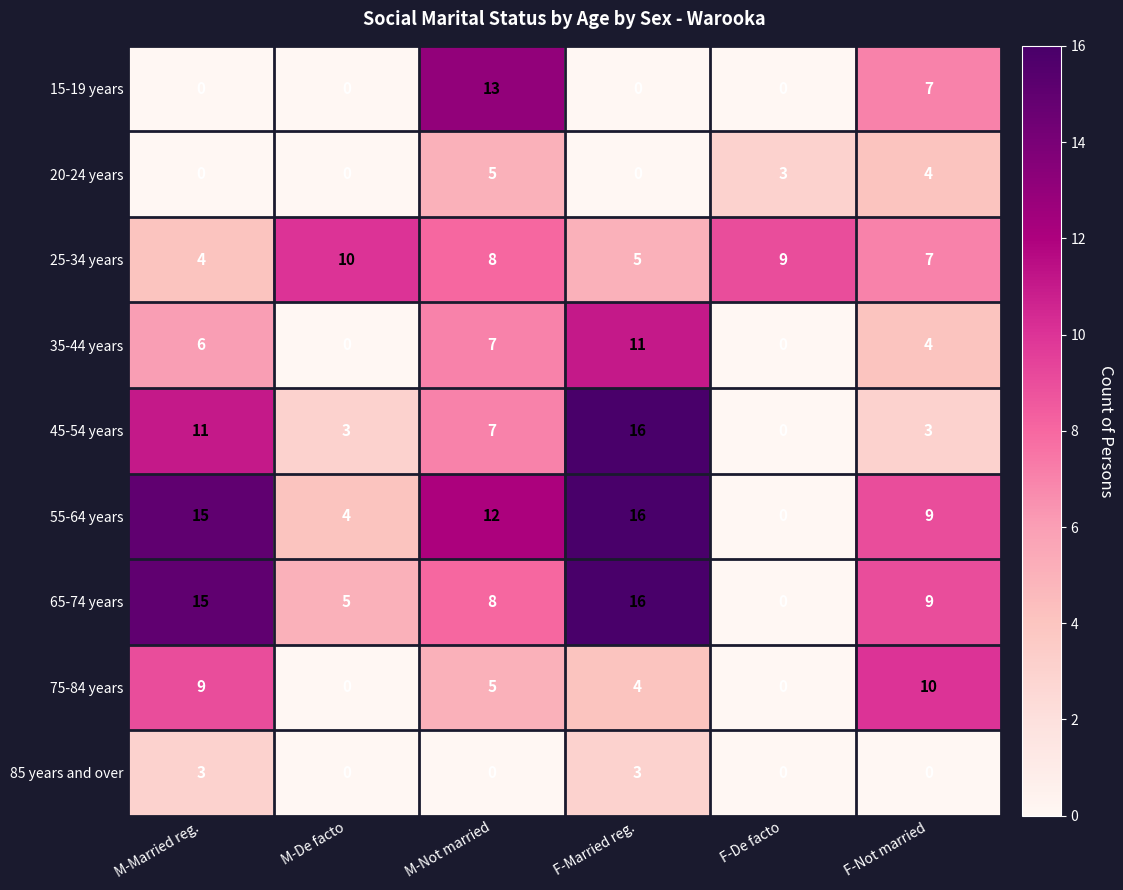

What is the spread (max minus min) of values at F-Not married?

10